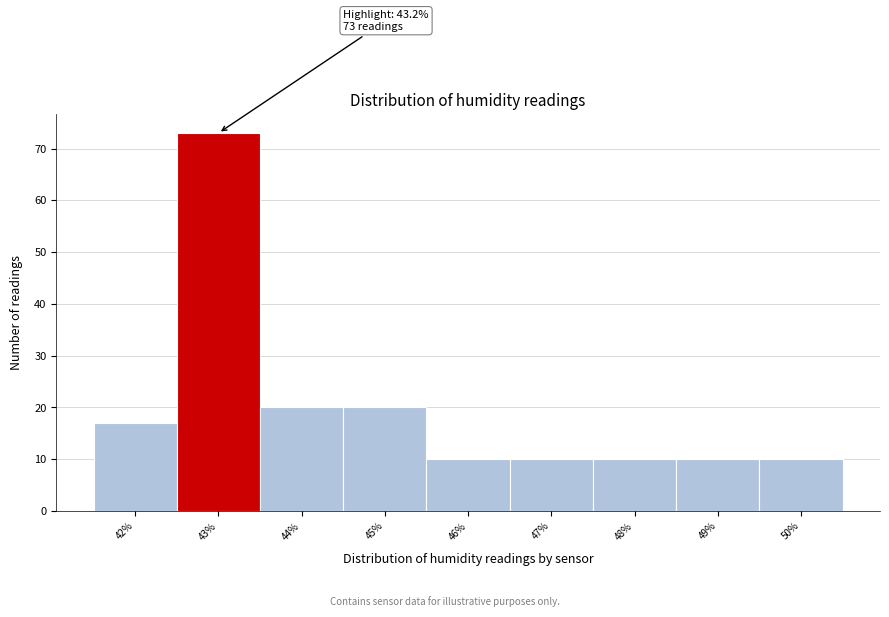

Over which range of the x-axis is the bar tallest?

42.5 to 43.5